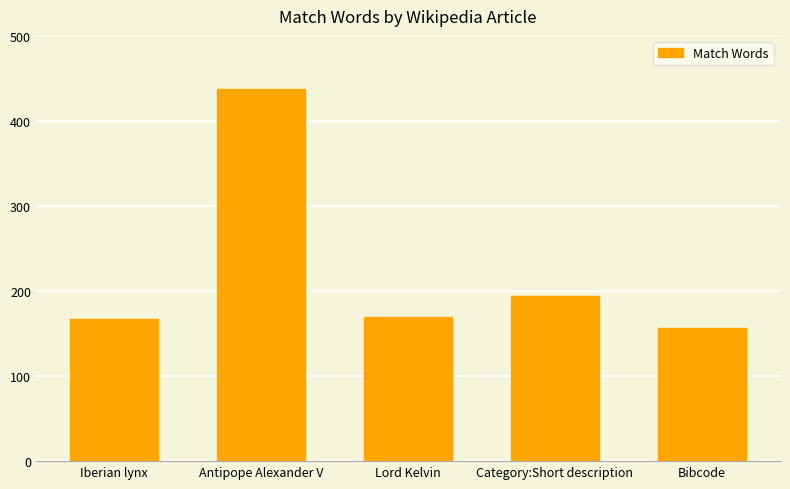

What is the label of the 1st bar from the right?

Bibcode